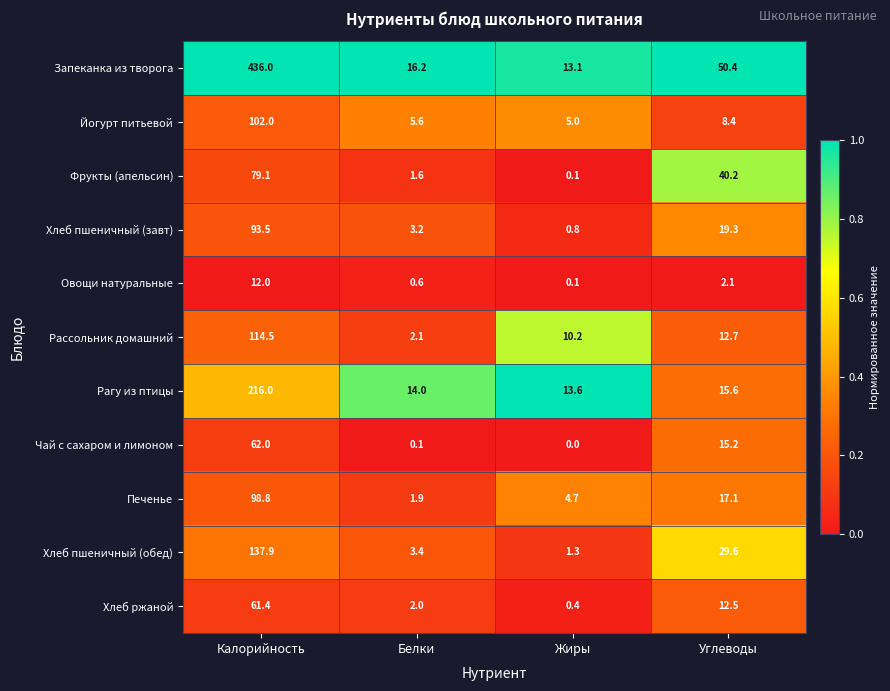

What is the difference between the second highest and second lowest values in the Рассольник домашний series?

2.5